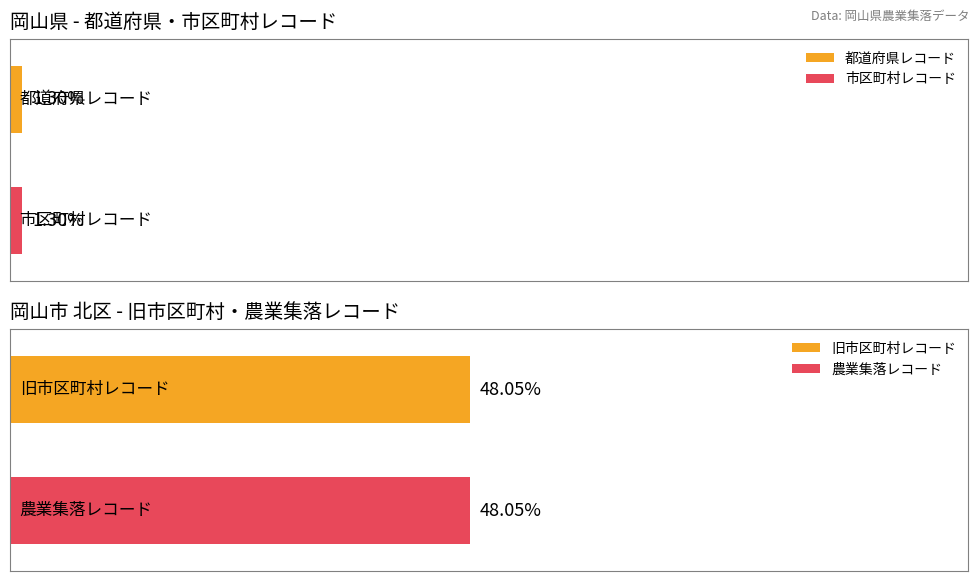

Are the bars horizontal?

Yes